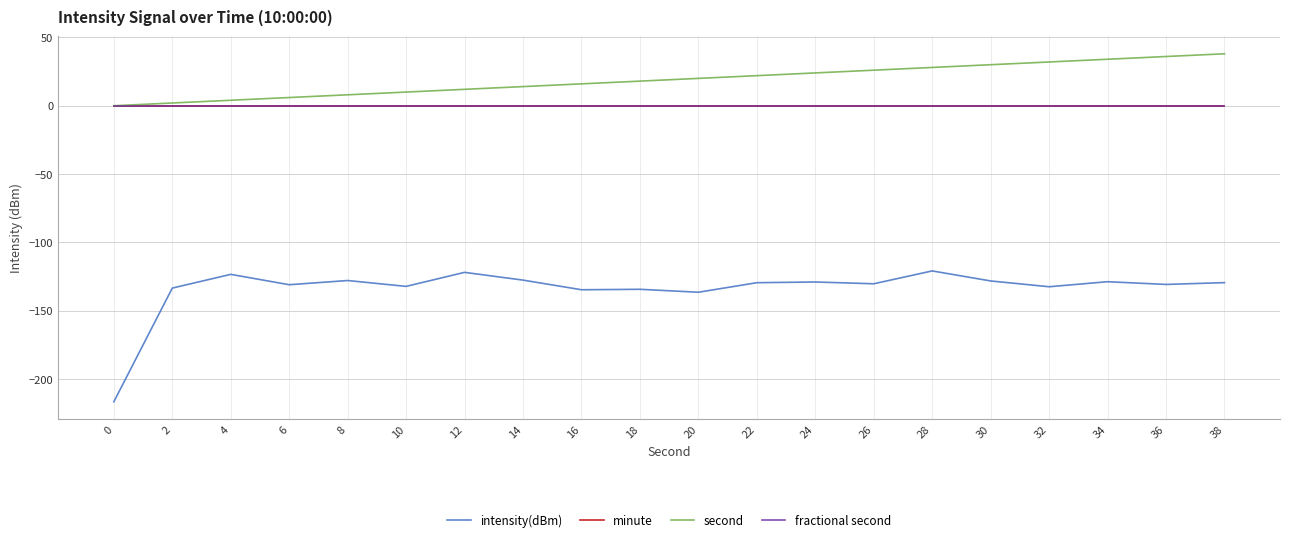

True or false: intensity(dBm) has a value of -121.9 at 12.

True